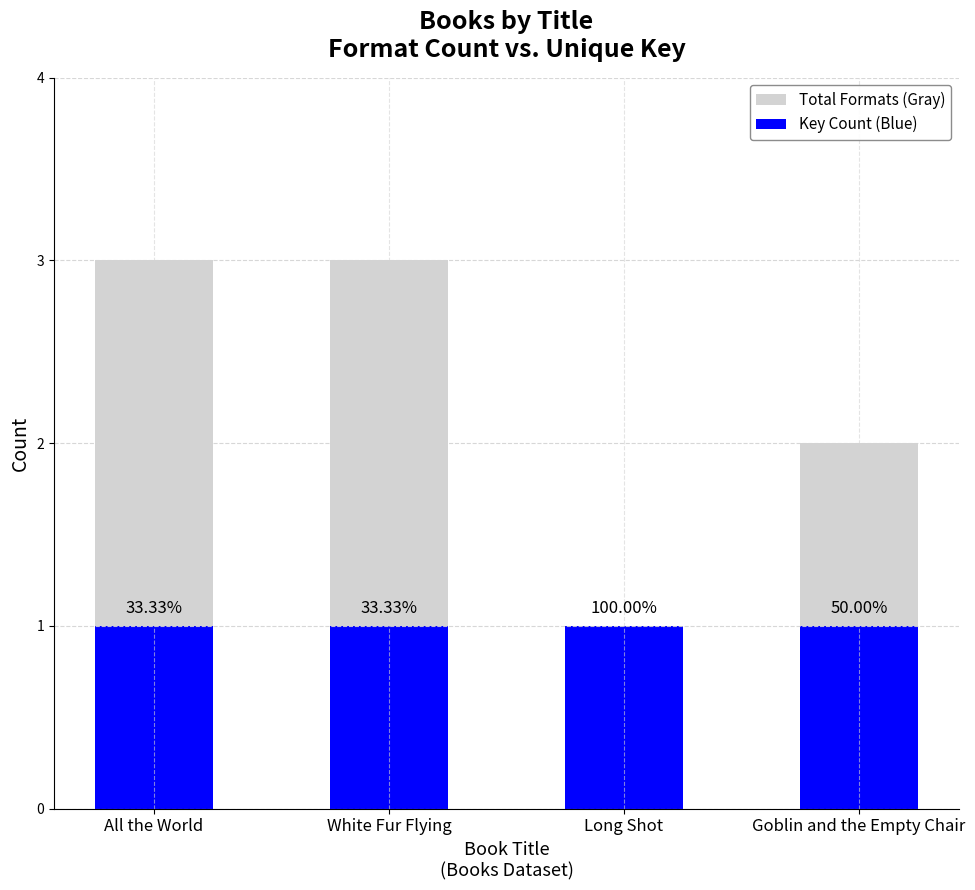

Which series has the largest range (max minus min)?

Total Formats (Gray)